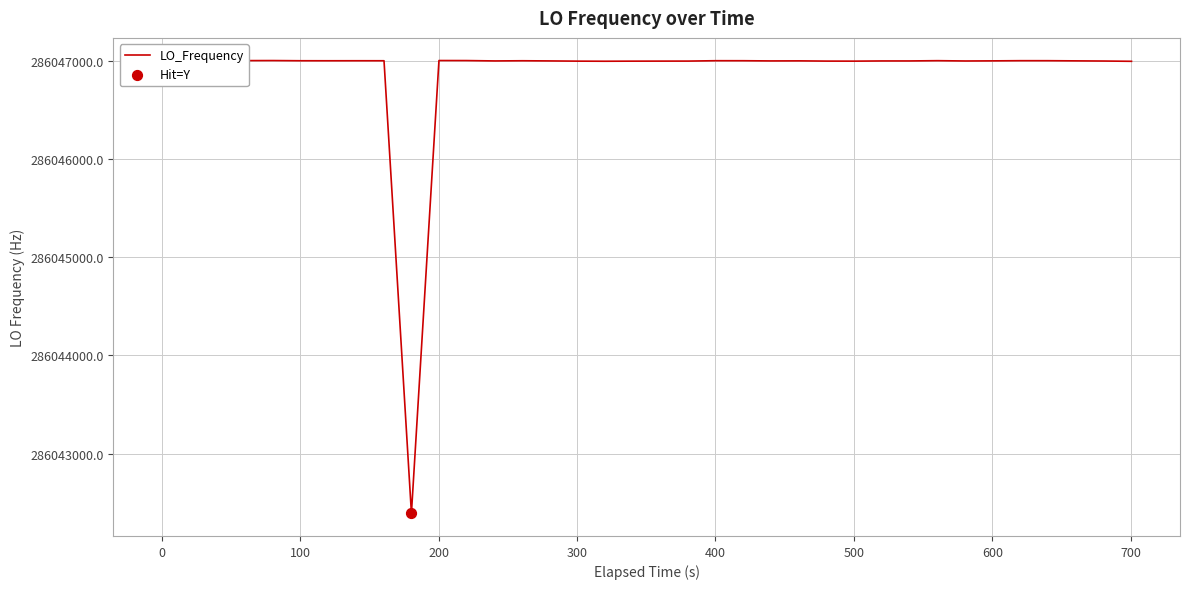

What is the smallest value displayed?

286042391.1